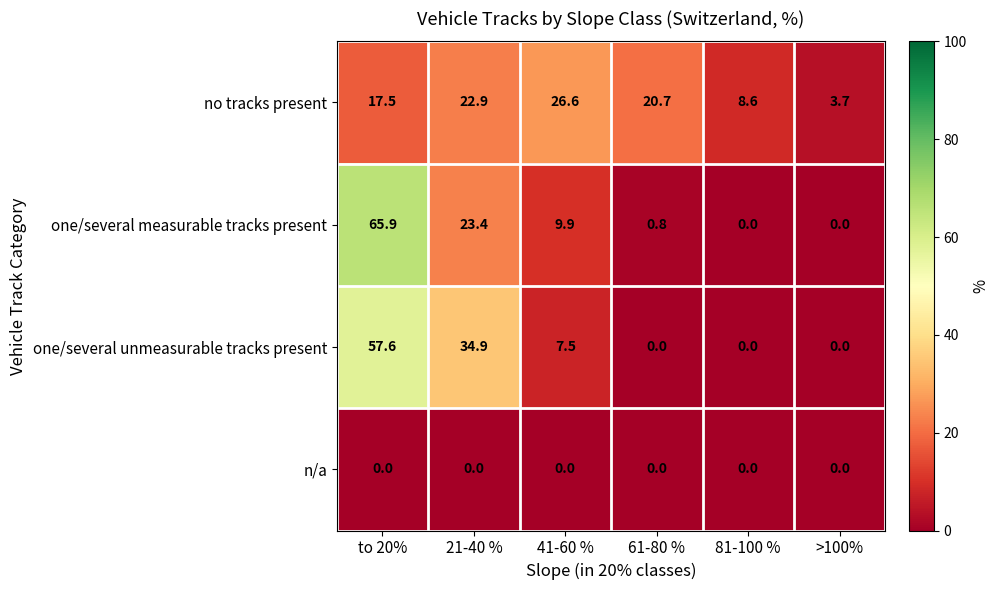

The value of one/several unmeasurable tracks present at 21-40 % is 34.9. True or false?

True